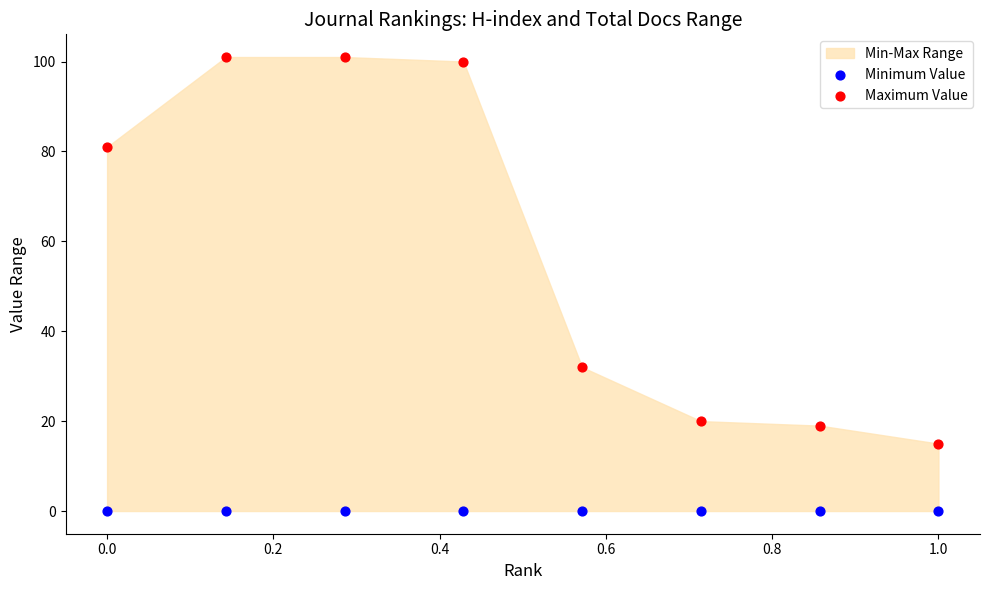

Across all series, what Y value is closest to 50?

32